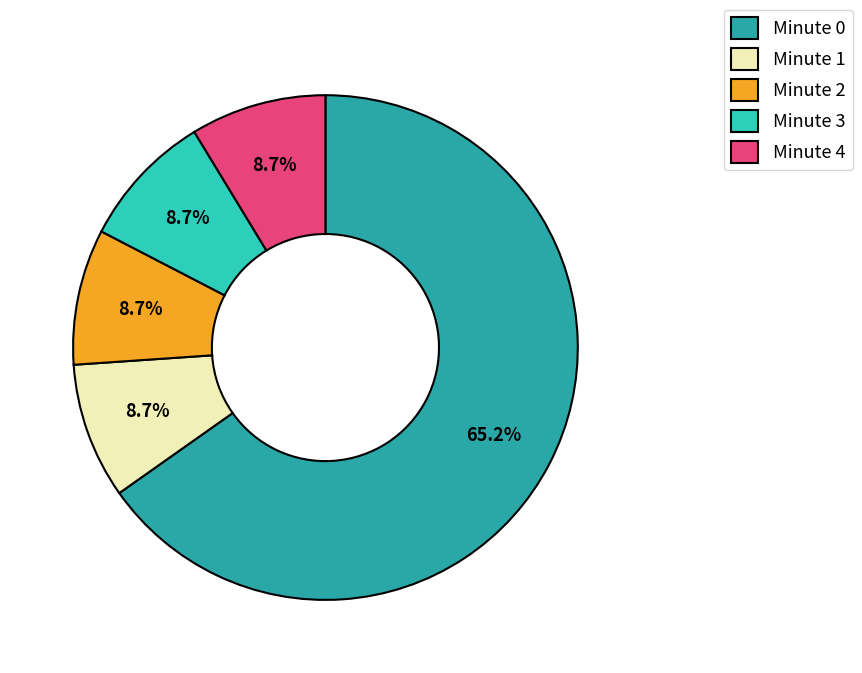

Count the number of slices in the pie.

5